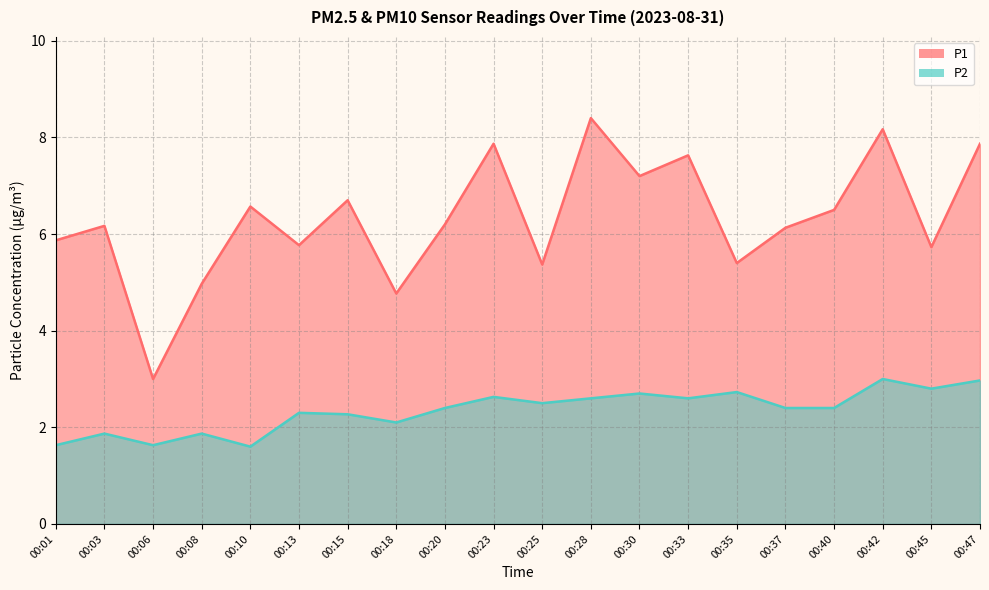

List the series in order of their overall mean, highest first.

P1, P2